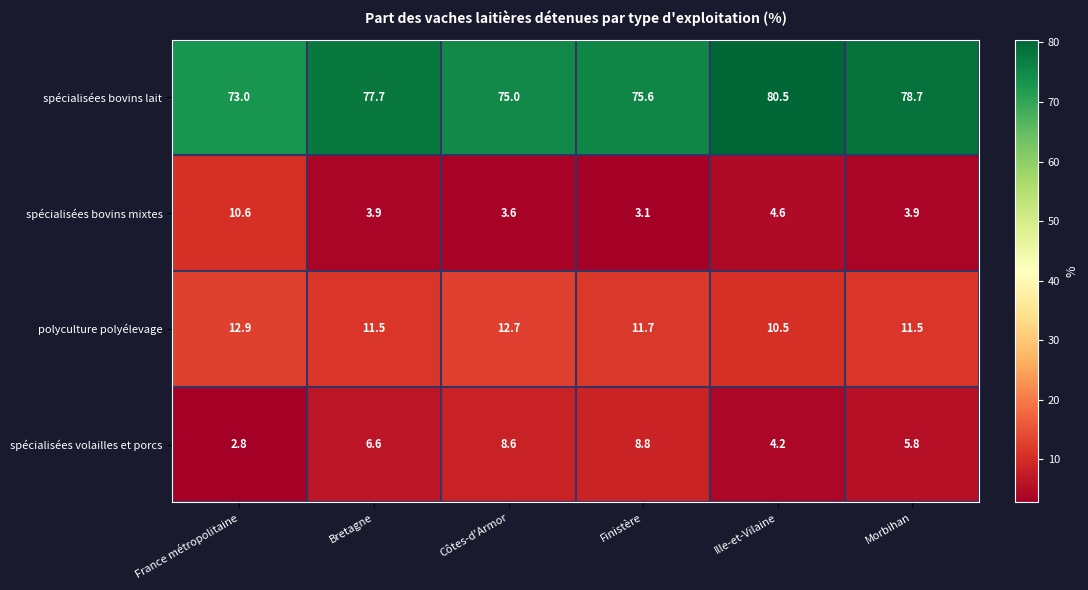

What is the total value across all series at Morbihan?

99.9